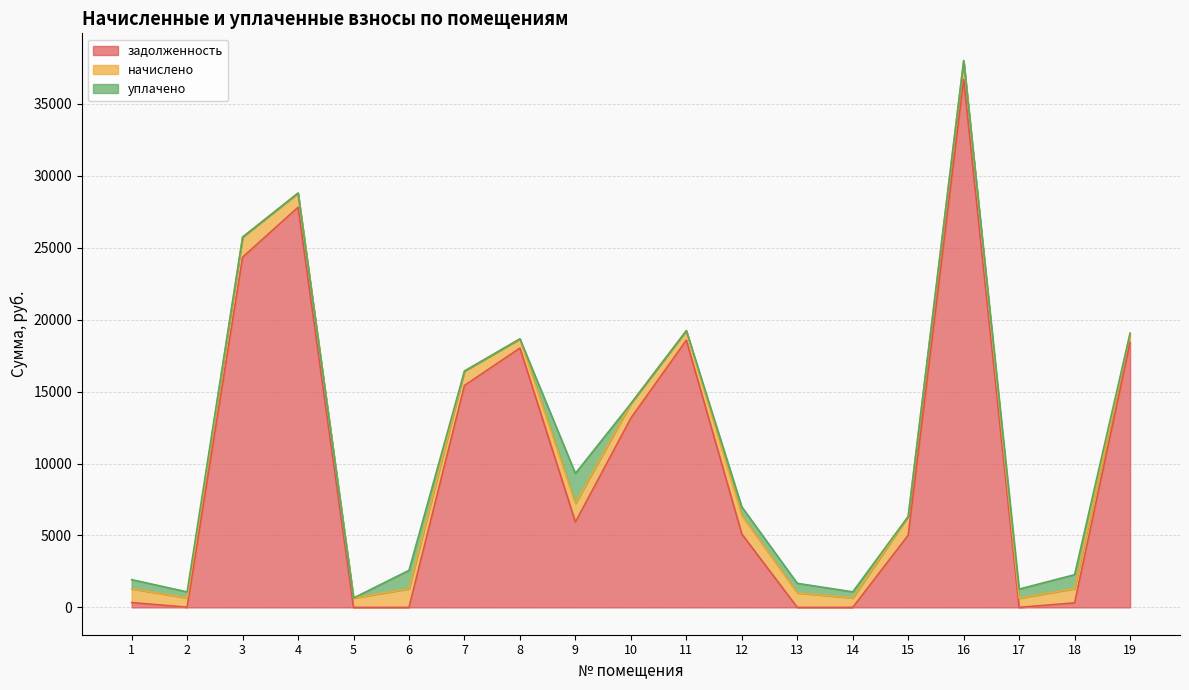

How many interior local valleys does the начислено series have?

6